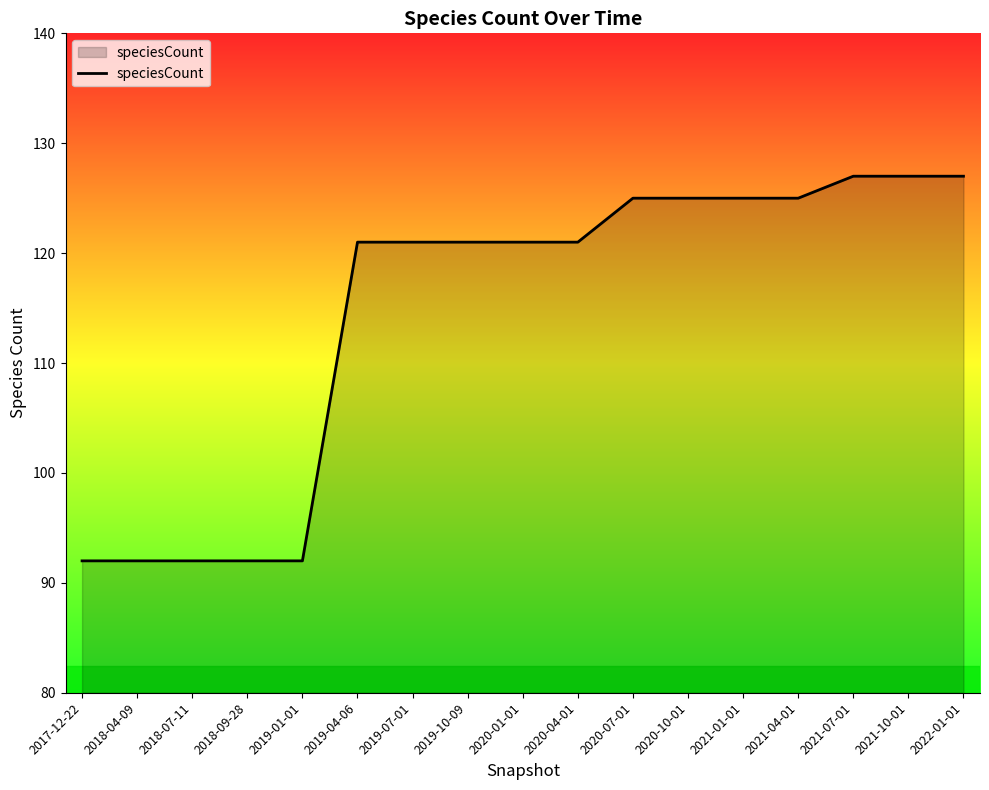

Between 2019-04-06 and 2021-04-01, which is larger?

2021-04-01